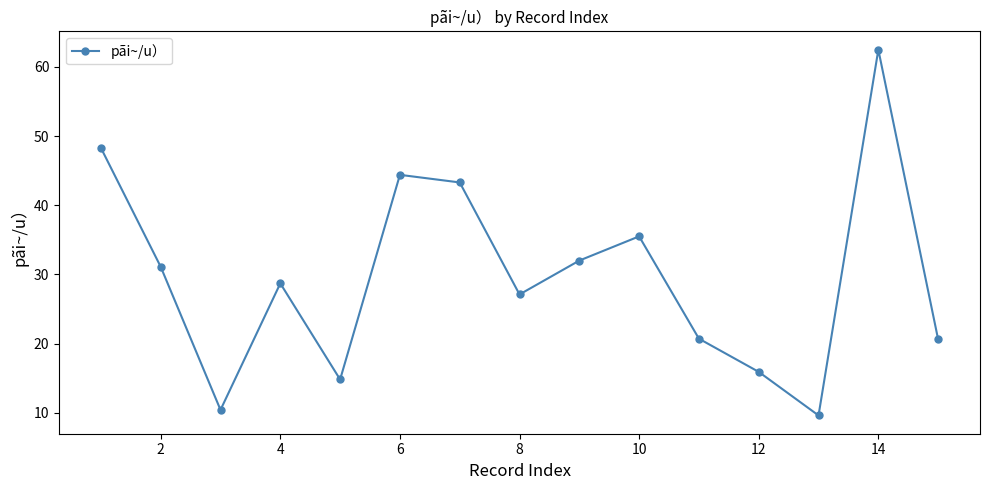

What is the minimum value shown in the chart?

9.6